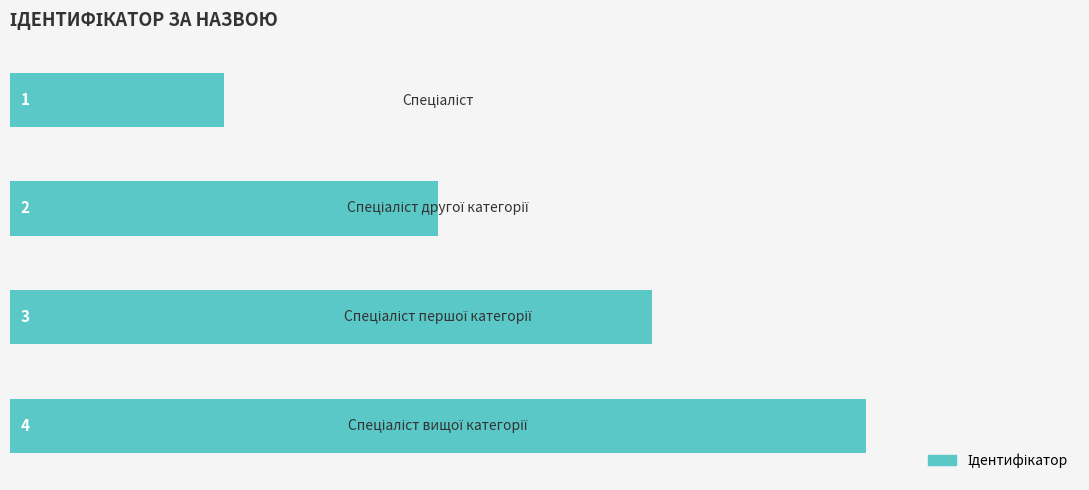

How many values are between 2 and 4?

3